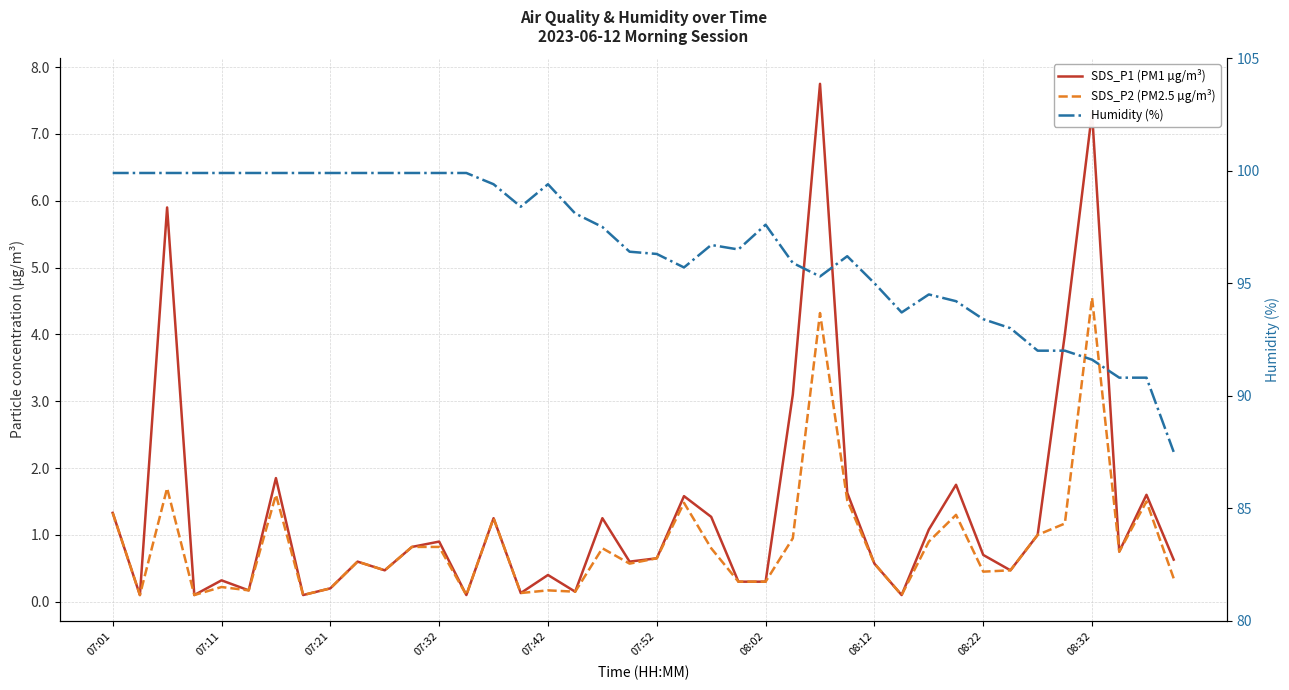

Reading left to right, list all the values displayed in this chart.

SDS_P1 (PM1 µg/m³): 1.3	0.1	5.9	0.1	0.3	0.2	1.9	0.1	0.2	0.6	0.5	0.8	0.9	0.1	1.2	0.1	0.4	0.1	1.2	0.6	0.7	1.6	1.3	0.3	0.3	3.1	7.8	1.6	0.6	0.1	1.1	1.8	0.7	0.5	1.0	4.0	7.3	0.8	1.6	0.6
SDS_P2 (PM2.5 µg/m³): 1.3	0.1	1.7	0.1	0.2	0.2	1.6	0.1	0.2	0.6	0.5	0.8	0.8	0.1	1.2	0.1	0.2	0.1	0.8	0.6	0.7	1.5	0.8	0.3	0.3	0.9	4.3	1.5	0.6	0.1	0.9	1.3	0.5	0.5	1.0	1.2	4.5	0.8	1.5	0.3
Humidity (%): 99.9	99.9	99.9	99.9	99.9	99.9	99.9	99.9	99.9	99.9	99.9	99.9	99.9	99.9	99.4	98.4	99.4	98.1	97.5	96.4	96.3	95.7	96.7	96.5	97.6	95.9	95.3	96.2	95.0	93.7	94.5	94.2	93.4	93.0	92.0	92.0	91.6	90.8	90.8	87.5